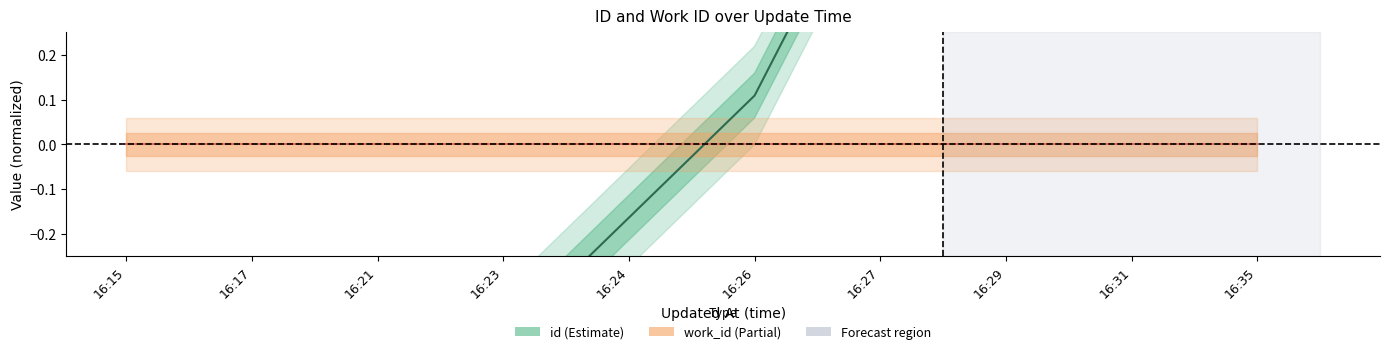

How many intersections are there between work_id (Partial) and id (Estimate)?

1